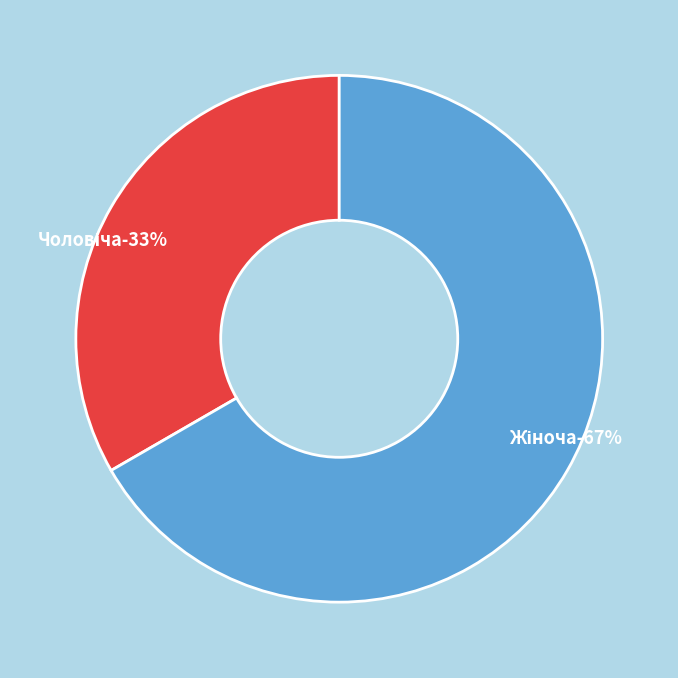

Does Жіноча account for over 50% of the chart?

Yes